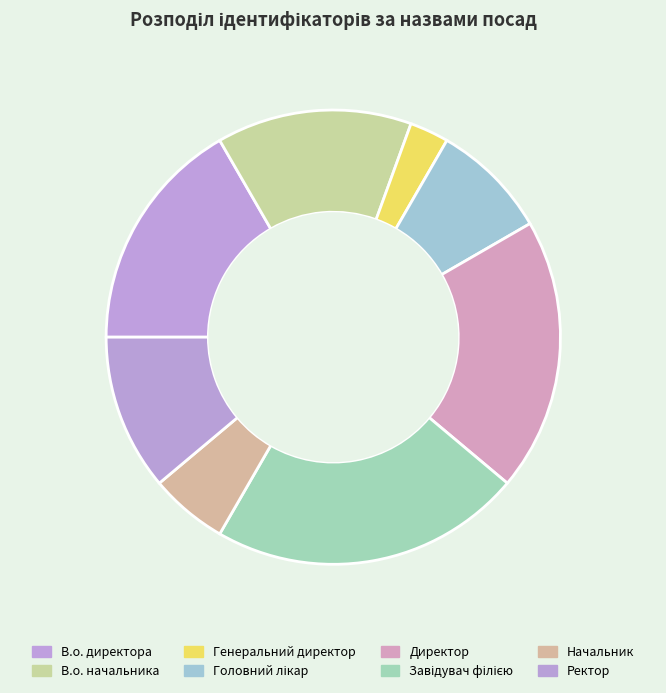

Rank the categories by value from lowest to highest.

Генеральний директор, Начальник, Головний лікар, Ректор, В.о. начальника, В.о. директора, Директор, Завідувач філією